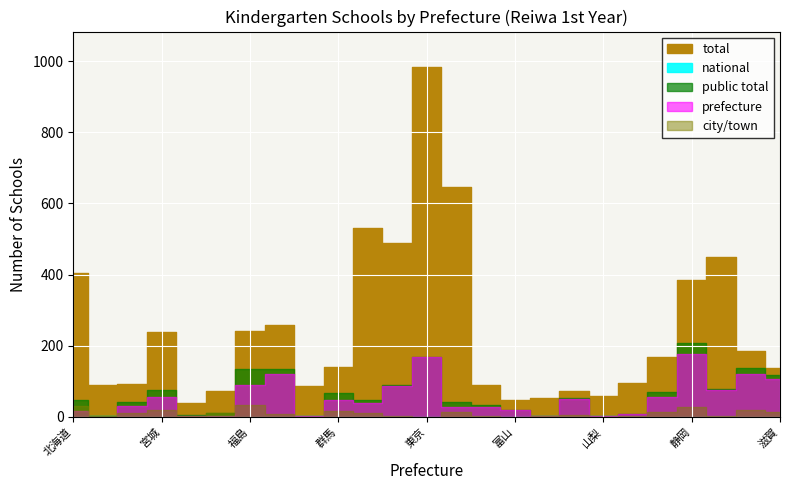

Which series has the widest spread of values?

total